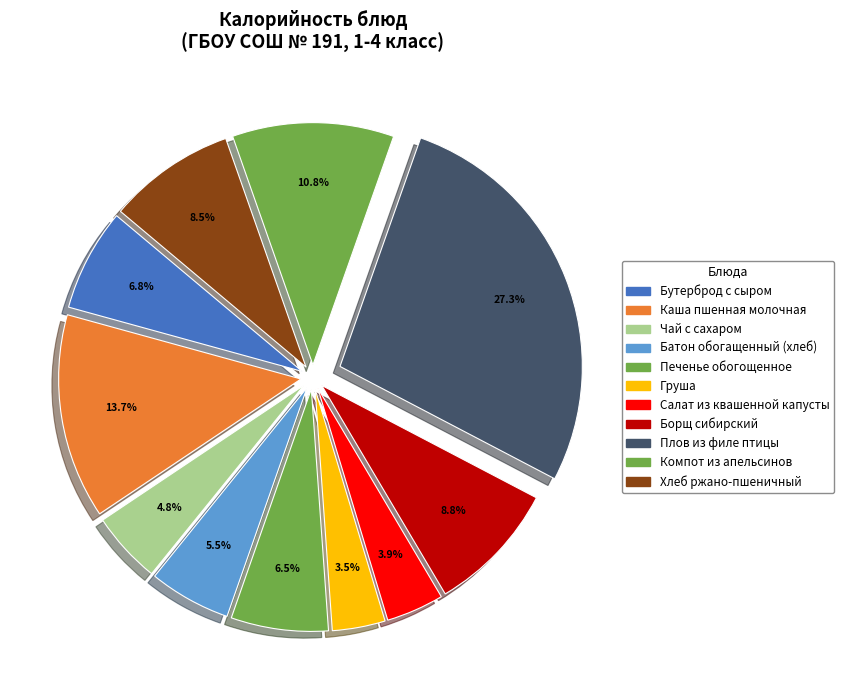

How many segments does this pie chart have?

11